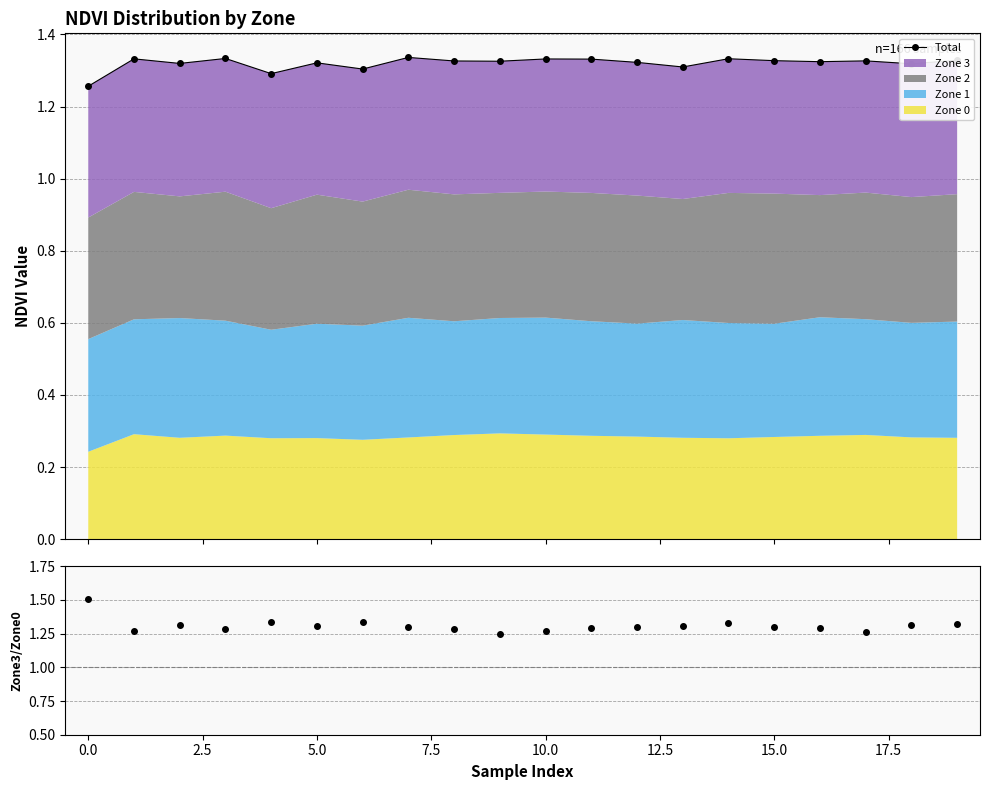

Which series changed the most between 5.0 and 10?

Zone3/Zone0